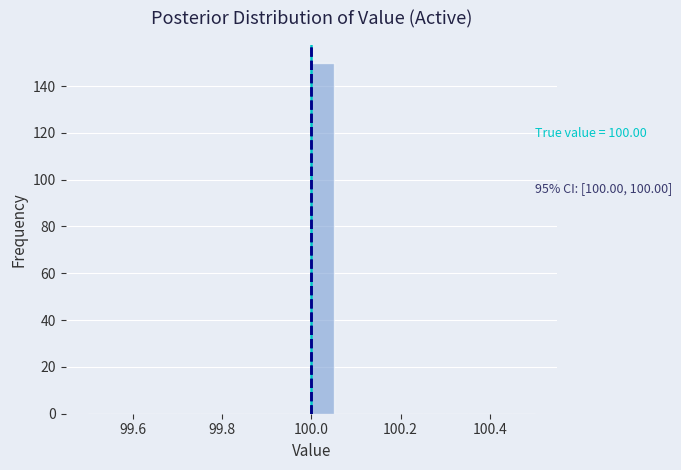

Around what value on the x-axis is the tallest bar? Give the approximate position of its centre, as read against the axis.

100.02